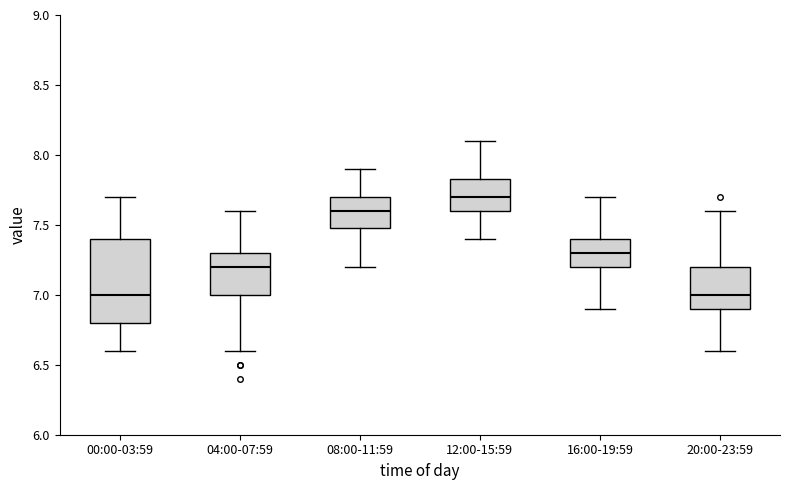

Comparing the boxes themselves (not the whiskers), which one is the tallest?

00:00-03:59